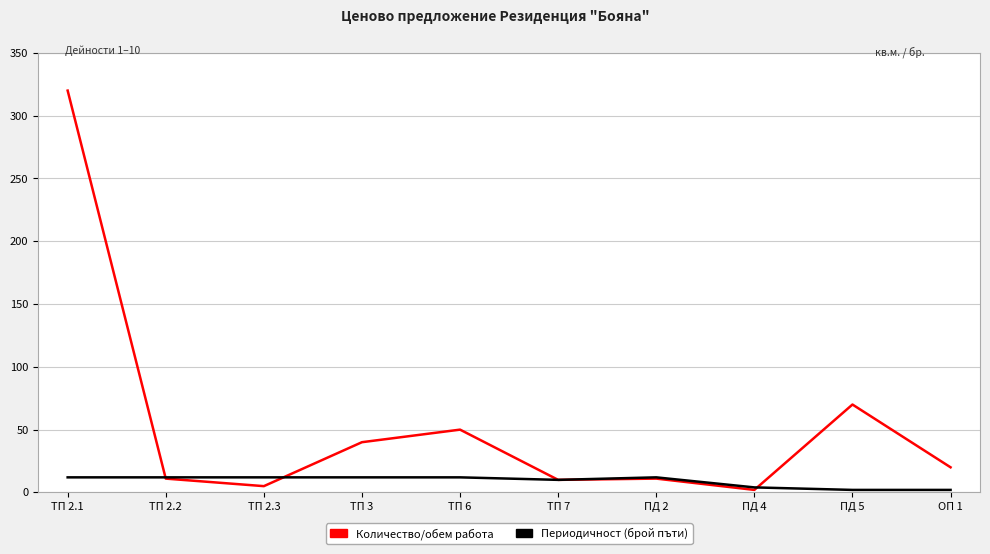

Between ТП 2.2 and ТП 3, which series saw the biggest shift?

Количество/обем работа